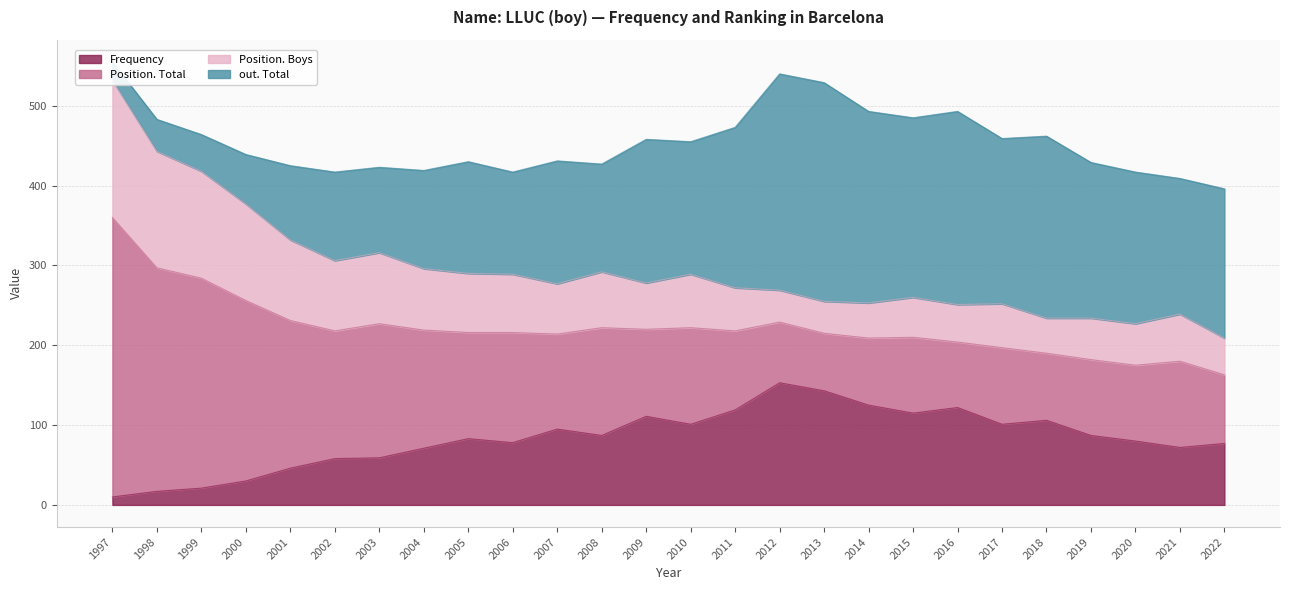

Reading left to right, what are all the values shown in this chart?

Frequency: 1997=10	1998=17	1999=21	2000=30	2001=46	2002=58	2003=59	2004=71	2005=83	2006=78	2007=95	2008=87	2009=111	2010=101	2011=119	2012=153	2013=143	2014=125	2015=115	2016=122	2017=101	2018=106	2019=87	2020=80	2021=72	2022=77
Position. Total: 1997=350	1998=280	1999=263	2000=226	2001=185	2002=160	2003=168	2004=148	2005=133	2006=138	2007=119	2008=135	2009=109	2010=121	2011=99	2012=76	2013=72	2014=84	2015=95	2016=82	2017=96	2018=84	2019=95	2020=95	2021=108	2022=86
Position. Boys: 1997=172	1998=146	1999=134	2000=121	2001=101	2002=88	2003=89	2004=77	2005=74	2006=73	2007=63	2008=70	2009=58	2010=67	2011=54	2012=40	2013=40	2014=44	2015=50	2016=47	2017=55	2018=44	2019=52	2020=52	2021=59	2022=46
out. Total: 1997=23	1998=40	1999=46	2000=62	2001=93	2002=111	2003=107	2004=123	2005=140	2006=128	2007=154	2008=135	2009=180	2010=166	2011=201	2012=271	2013=274	2014=240	2015=225	2016=242	2017=207	2018=228	2019=195	2020=190	2021=170	2022=187